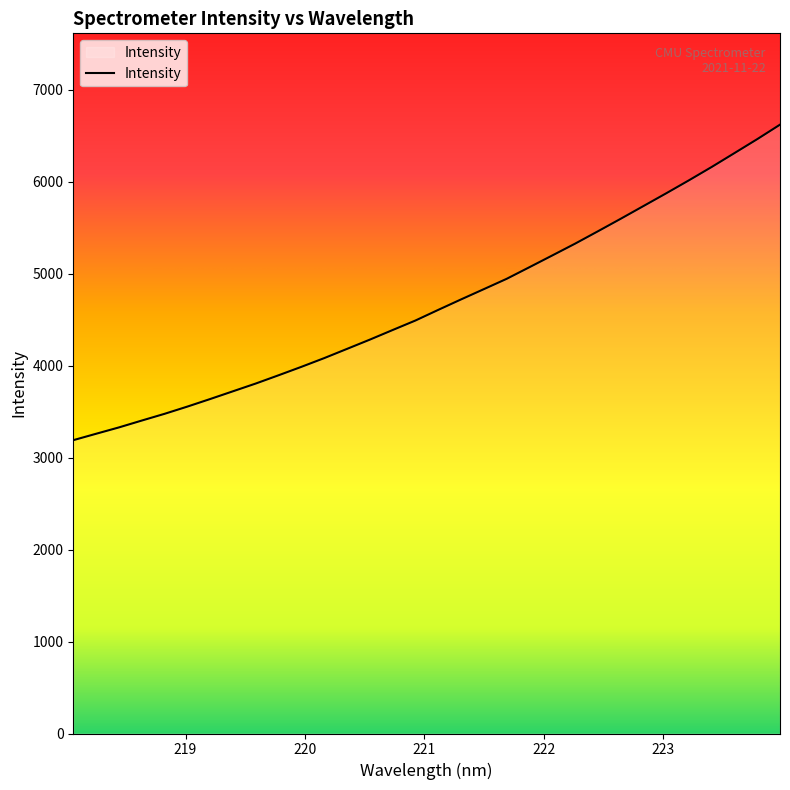

What is the maximum value shown in the chart?

6620.5